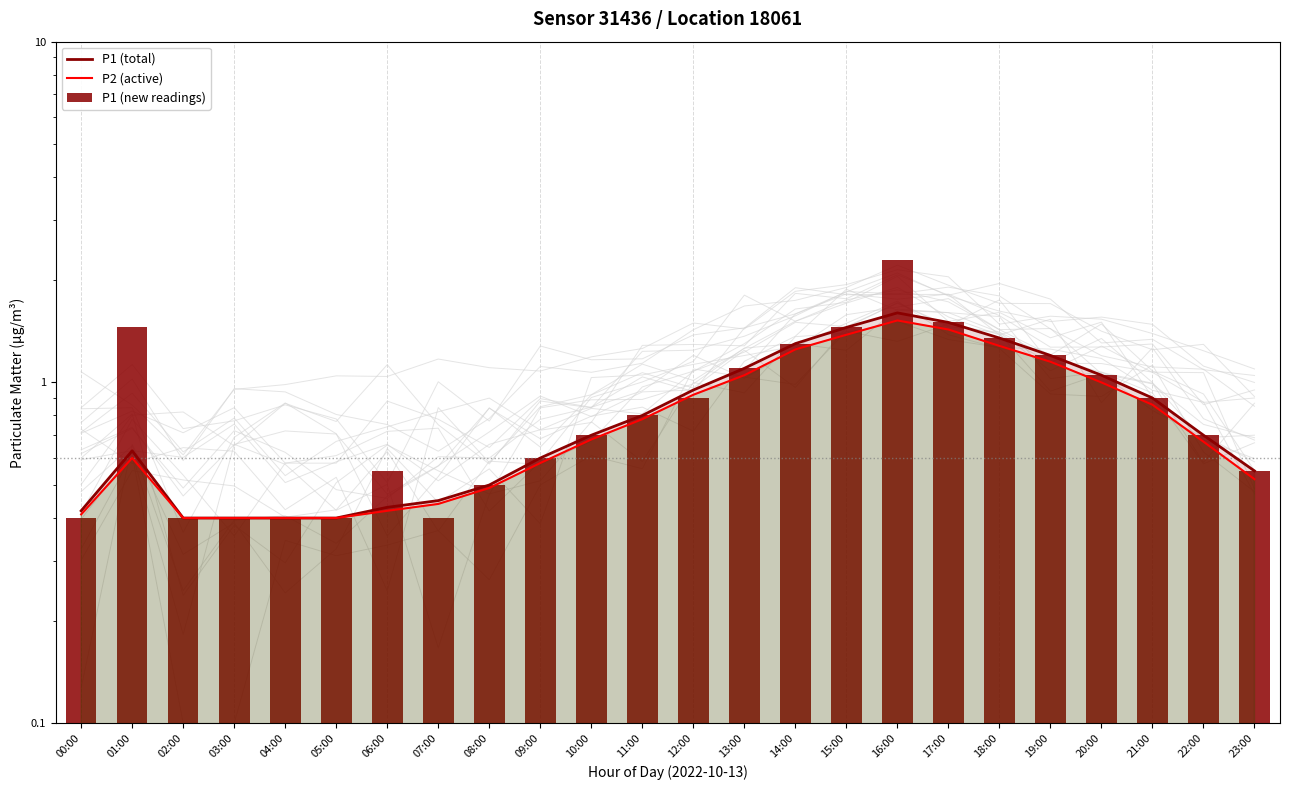

What is the maximum value for P1 (new readings)?

2.3